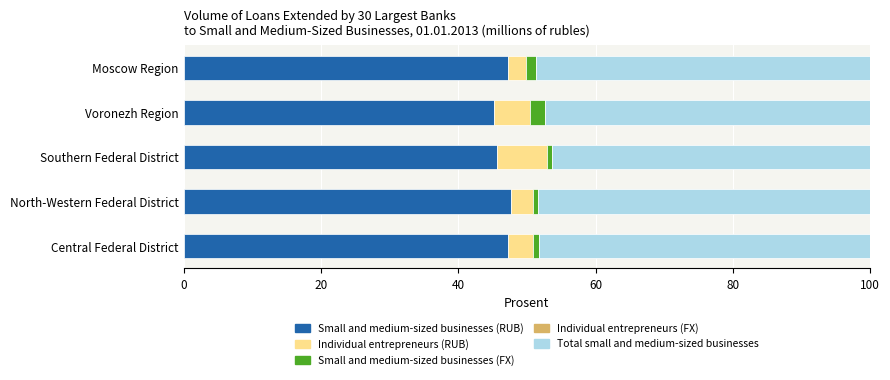

Reading left to right, extract all data points from this chart.

Small and medium-sized businesses (RUB): 47.2	47.6	45.6	45.3	47.2
Individual entrepreneurs (RUB): 3.6	3.3	7.3	5.2	2.8
Small and medium-sized businesses (FX): 1.0	0.7	0.7	2.1	1.4
Individual entrepreneurs (FX): 0.0	0.0	0.0	0.0	0.0
Total small and medium-sized businesses: 48.2	48.4	46.4	47.4	48.6